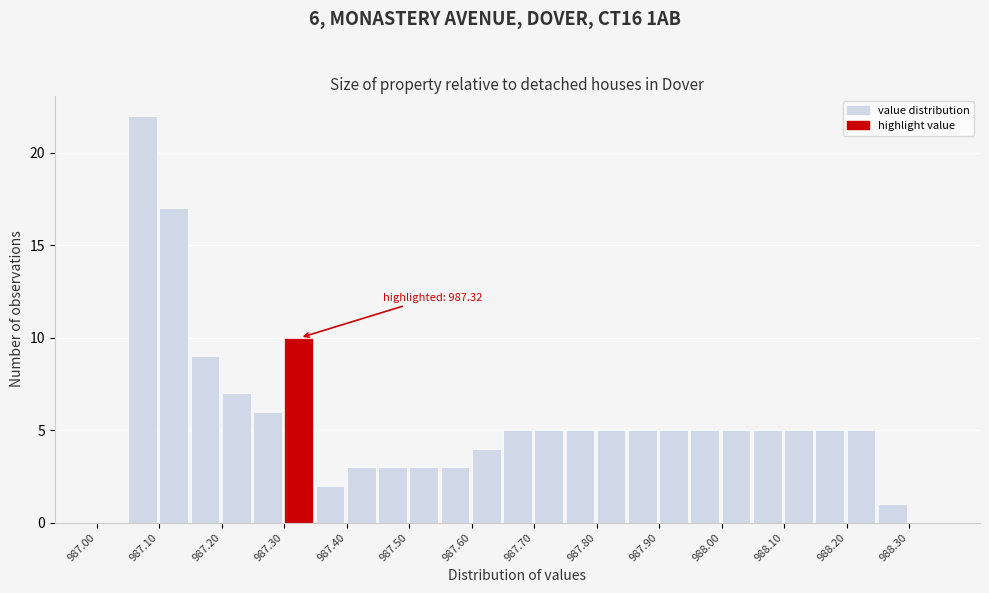

Which range on the x-axis has the tallest bar?

987.05 to 987.10